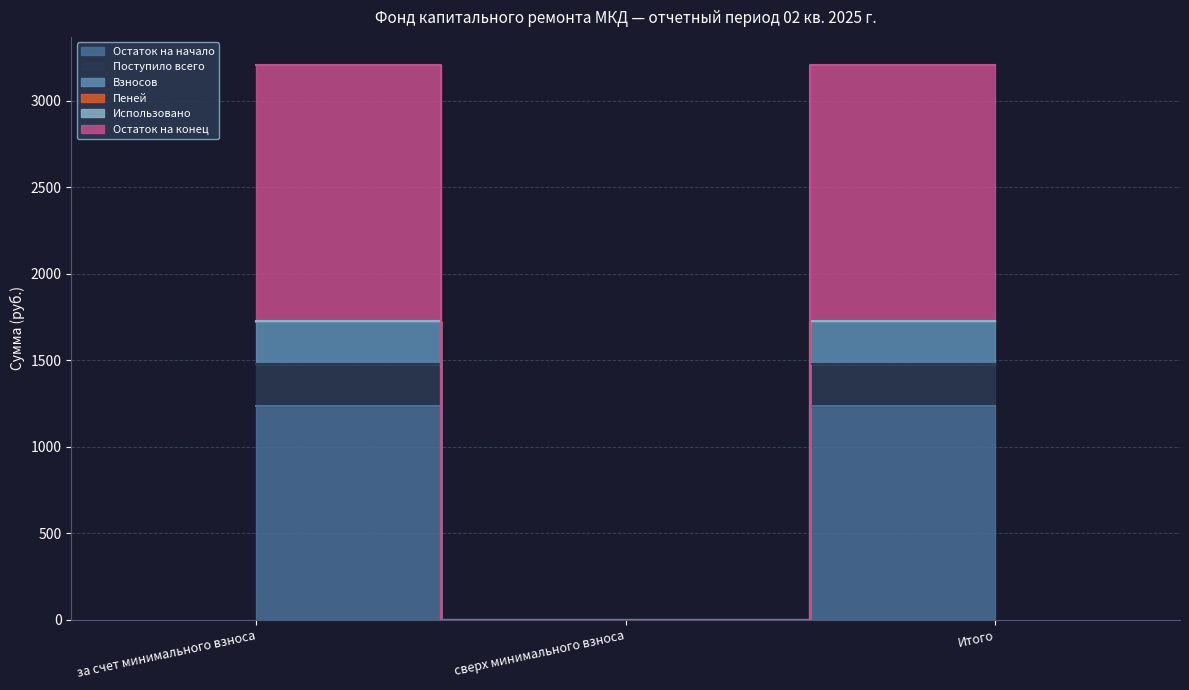

Which series has the largest total across all categories?

Остаток на конец